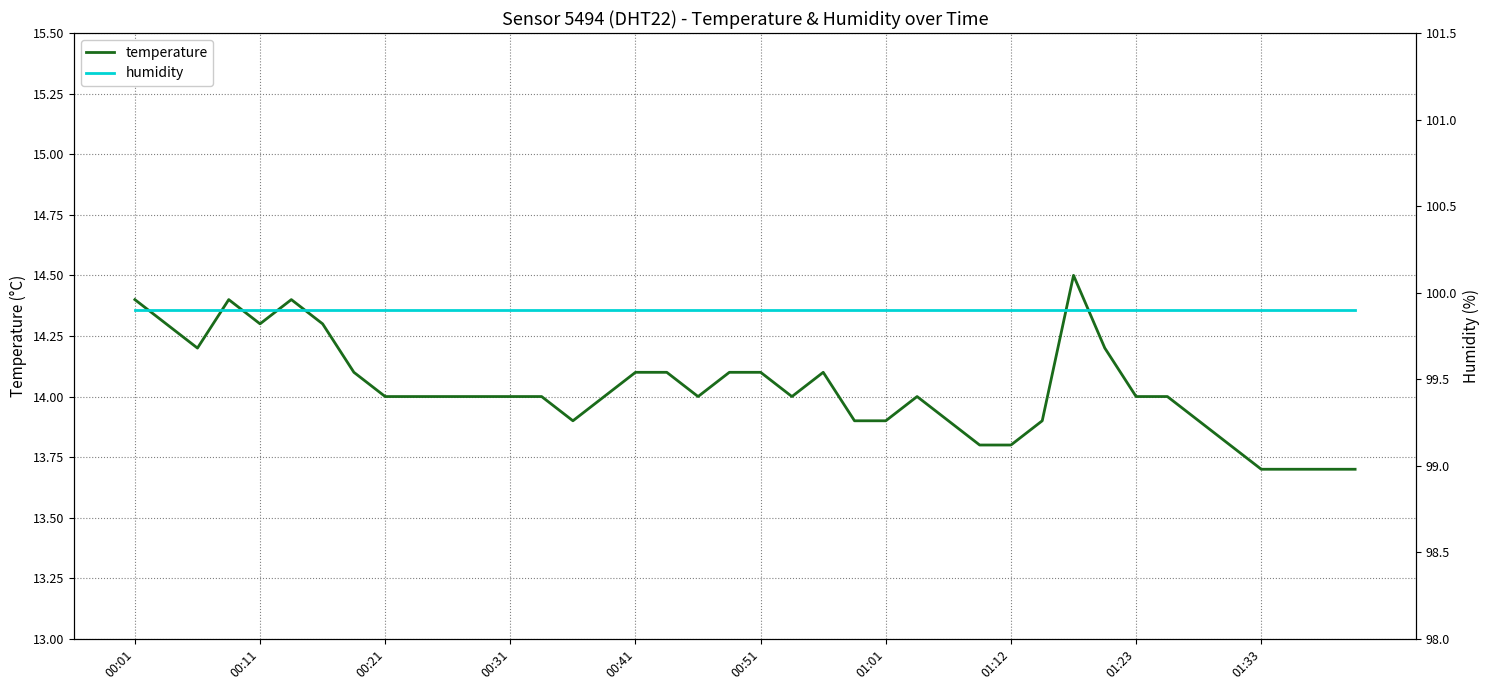

Reading right to left, extract all data points from this chart.

temperature: 13.7	13.7	13.7	13.7	13.8	13.9	14.0	14.0	14.2	14.5	13.9	13.8	13.8	13.9	14.0	13.9	13.9	14.1	14.0	14.1	14.1	14.0	14.1	14.1	14.0	13.9	14.0	14.0	14.0	14.0	14.0	14.0	14.1	14.3	14.4	14.3	14.4	14.2	14.3	14.4
humidity: 99.9	99.9	99.9	99.9	99.9	99.9	99.9	99.9	99.9	99.9	99.9	99.9	99.9	99.9	99.9	99.9	99.9	99.9	99.9	99.9	99.9	99.9	99.9	99.9	99.9	99.9	99.9	99.9	99.9	99.9	99.9	99.9	99.9	99.9	99.9	99.9	99.9	99.9	99.9	99.9